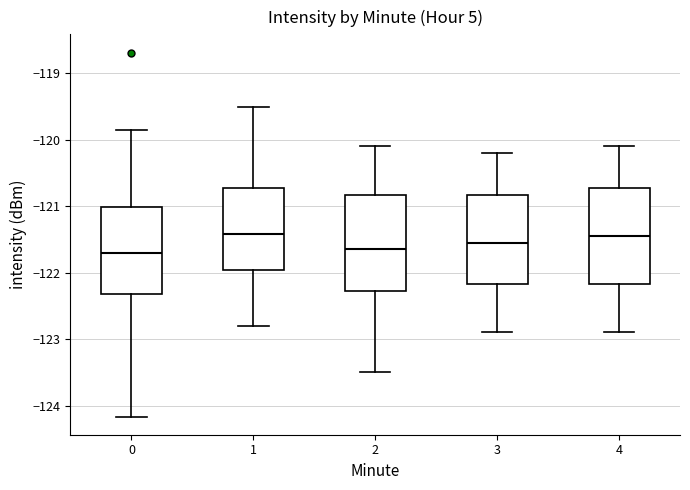

Where is the upper edge of the box at x = 2 on the y-axis? The values are not printed on the chart, so give them approximately, as read against the axis.

-120.8